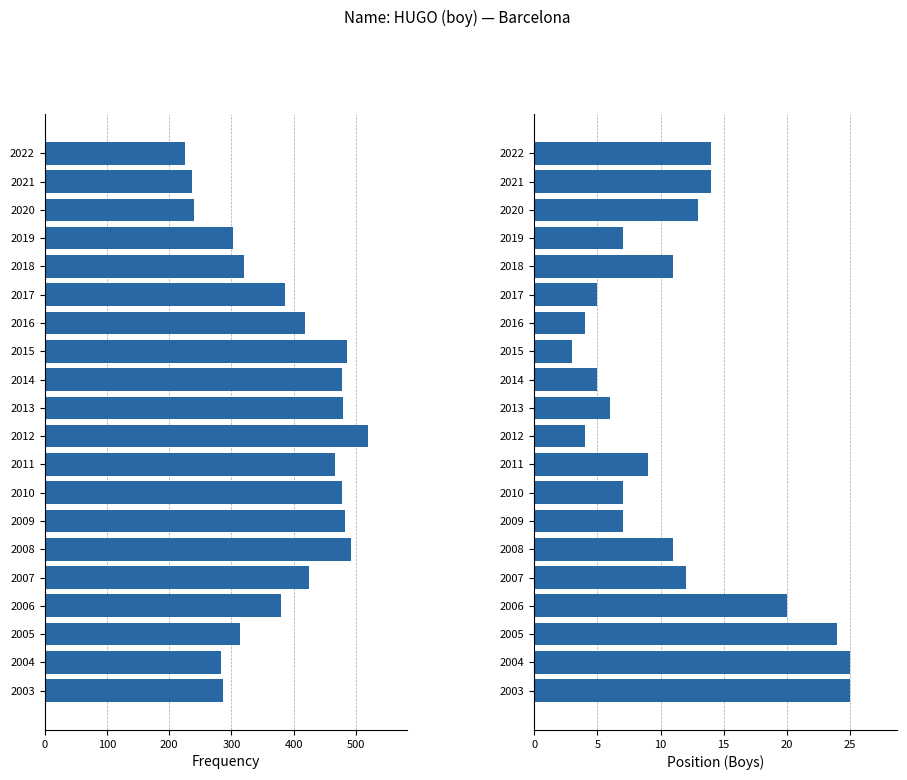

What is the difference between the maximum and second lowest values in the Frequency series?

283